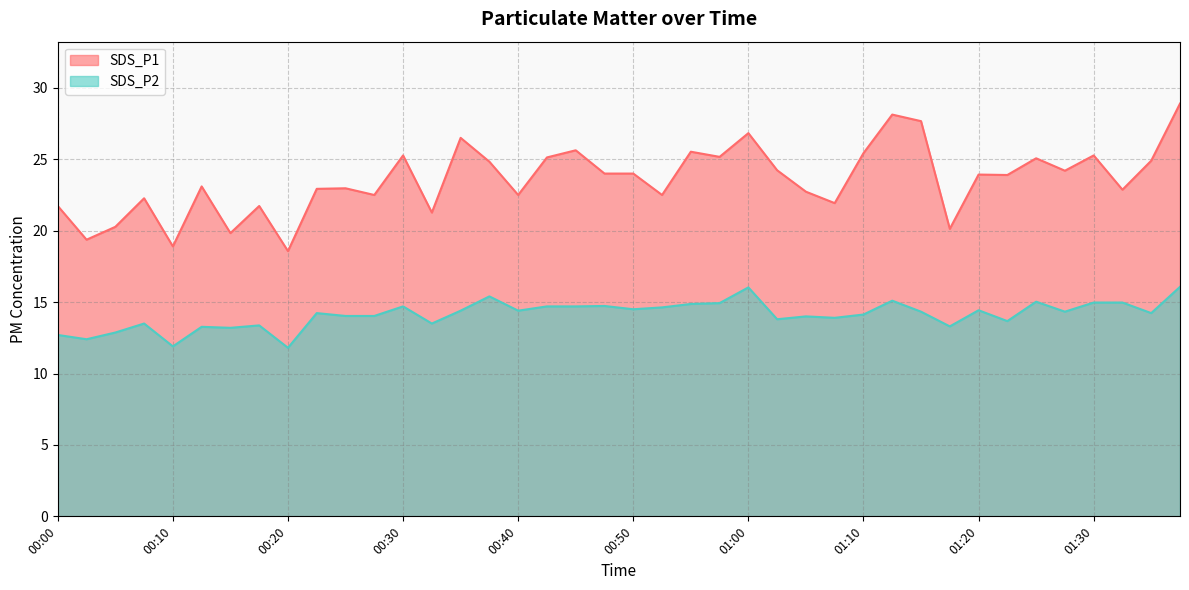

At how many categories does at least one series exceed 20?

36